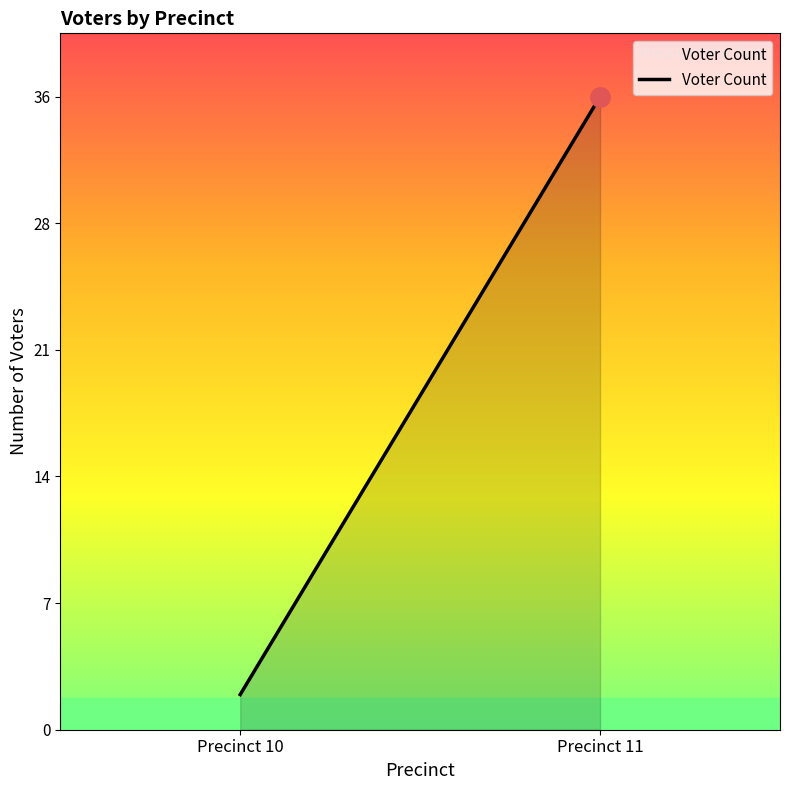

The chart shows a value of 1 at 10. True or false?

False